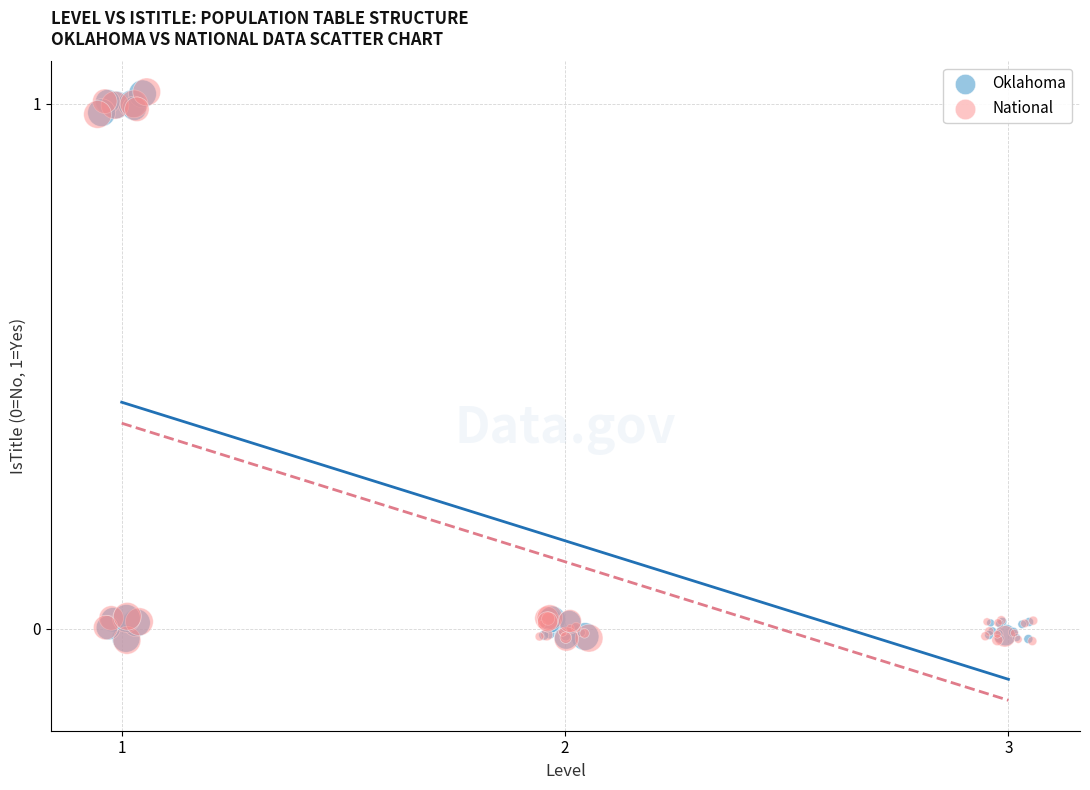

Which series has the widest spread of Y values?

National